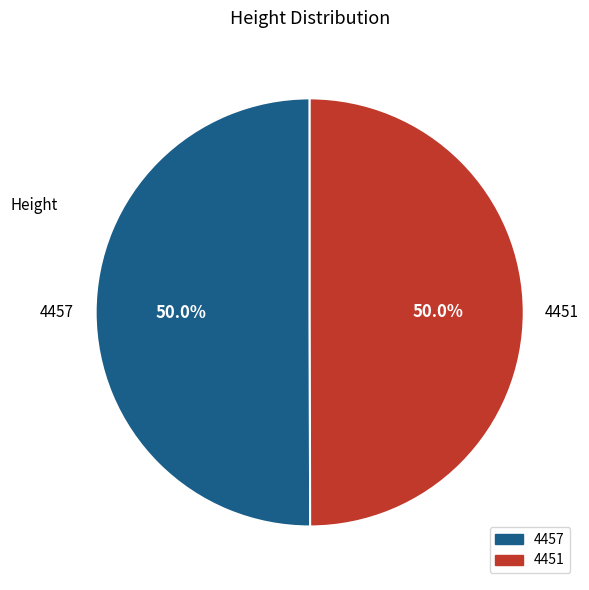

How much of the chart is everything except 4457?

50.0%